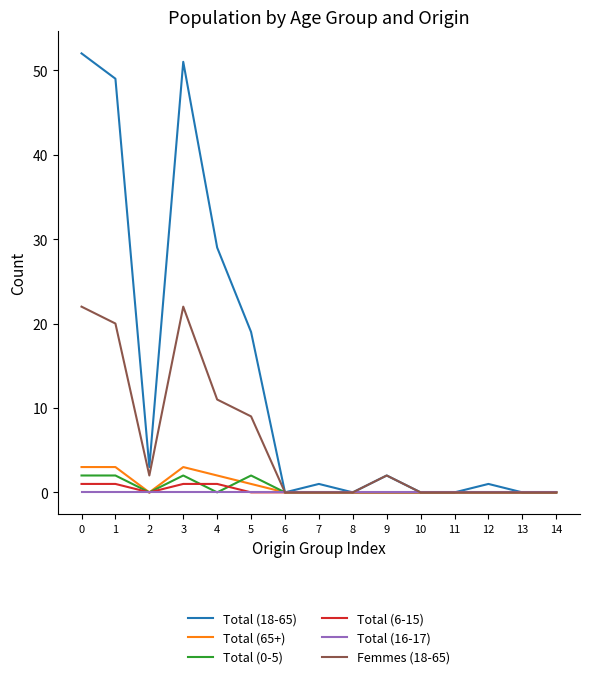

Is it true that Total (0-5) equals 0 at 12?

True